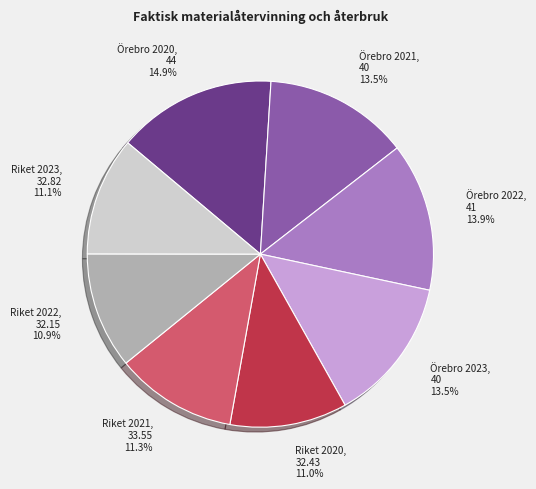

Is there a majority slice in this chart?

No